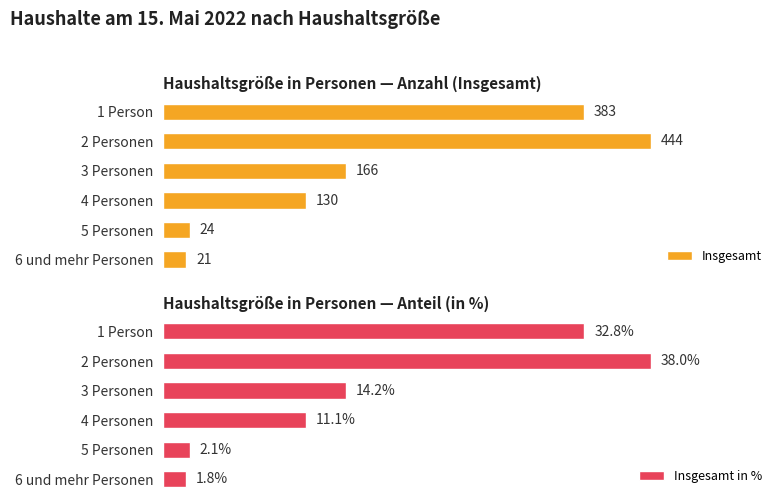

Where is Insgesamt nearest to the value 232?

3 Personen